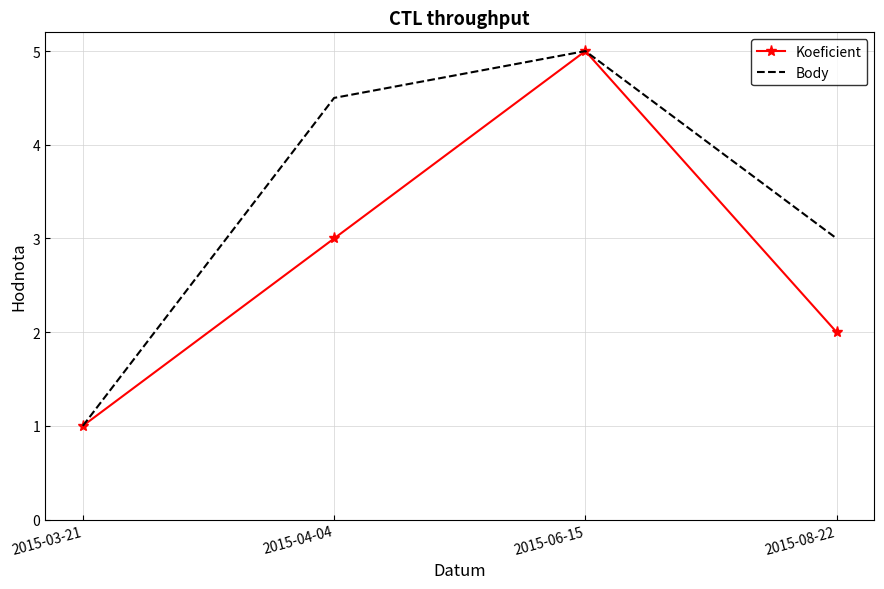

The Koeficient series shows 1.1 at 2015-06-15. True or false?

False